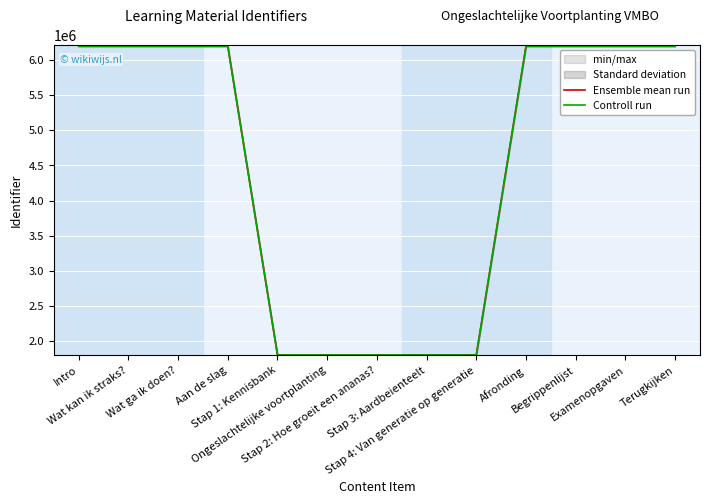

Between Wat ga ik doen? and Ongeslachtelijke voortplanting, which series saw the biggest shift?

Ensemble mean run